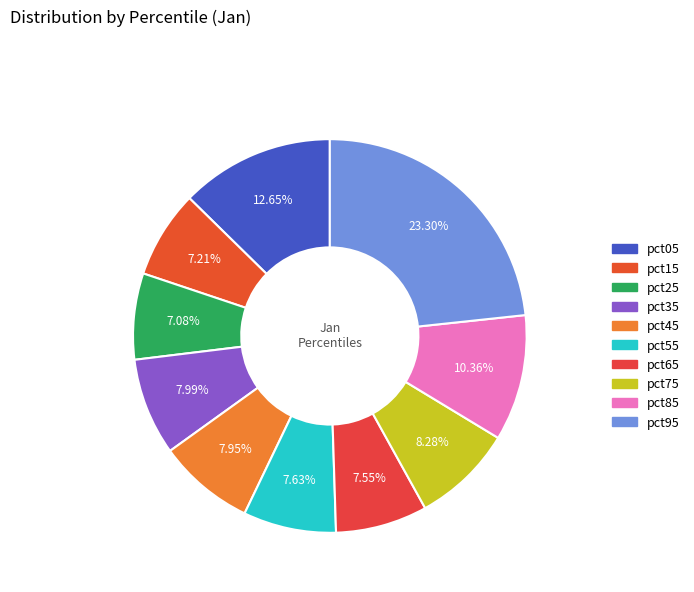

Does pct45 represent more than half of the total?

No